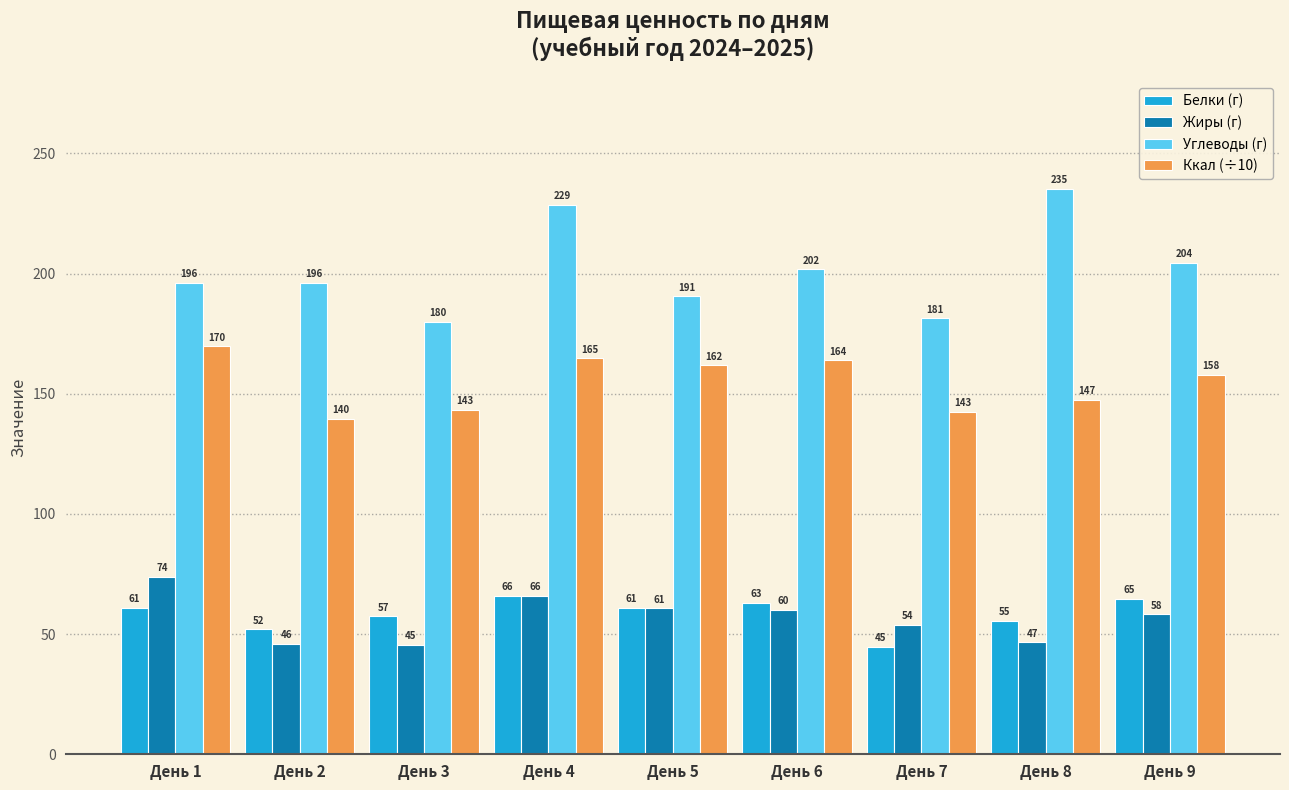

Which series changed the most between День 1 and День 7?

Ккал (÷10)